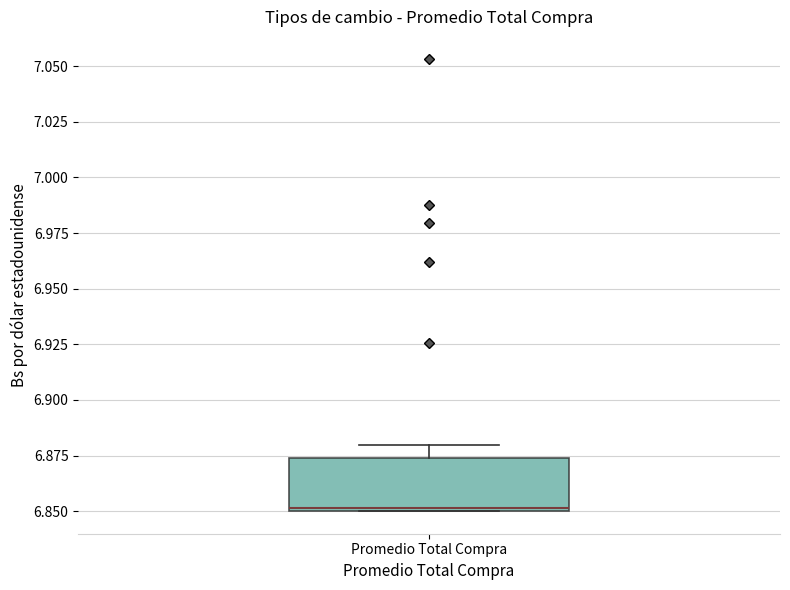

Where does the upper whisker of the box for Promedio Total Compra end on the y-axis? The values are not printed on the chart, so give them approximately, as read against the axis.

6.880